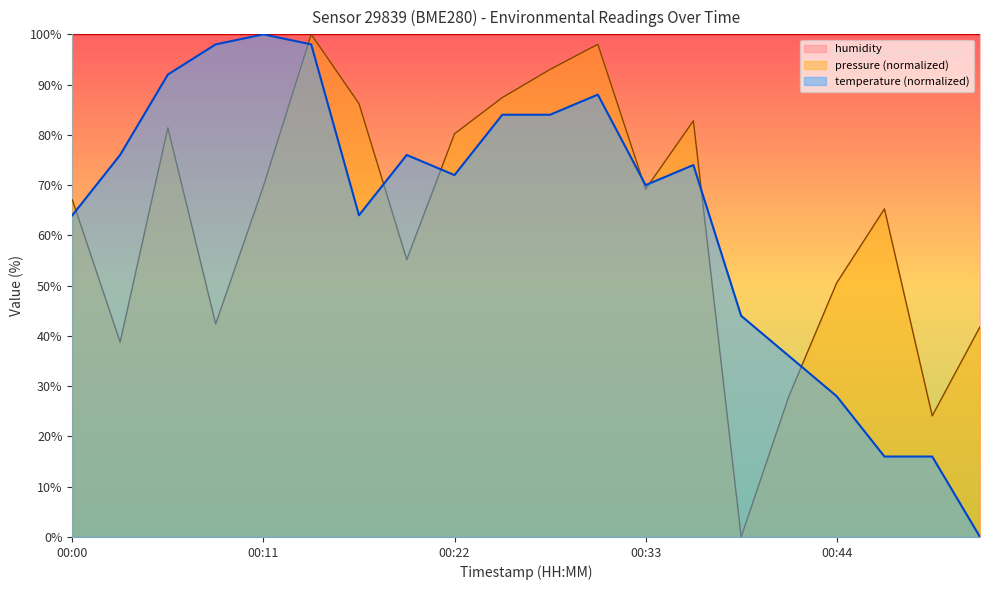

Is the value of temperature (normalized) at 00:00 greater than the value of humidity at 00:11?

No